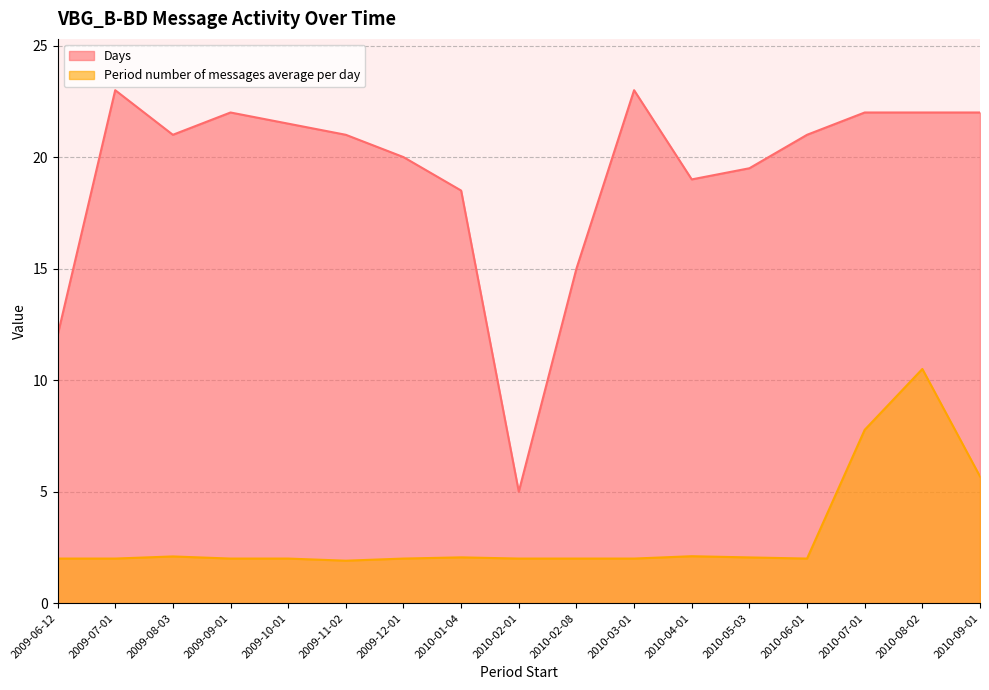

What is the approximate value of Days at 2010-05-03?

19.5